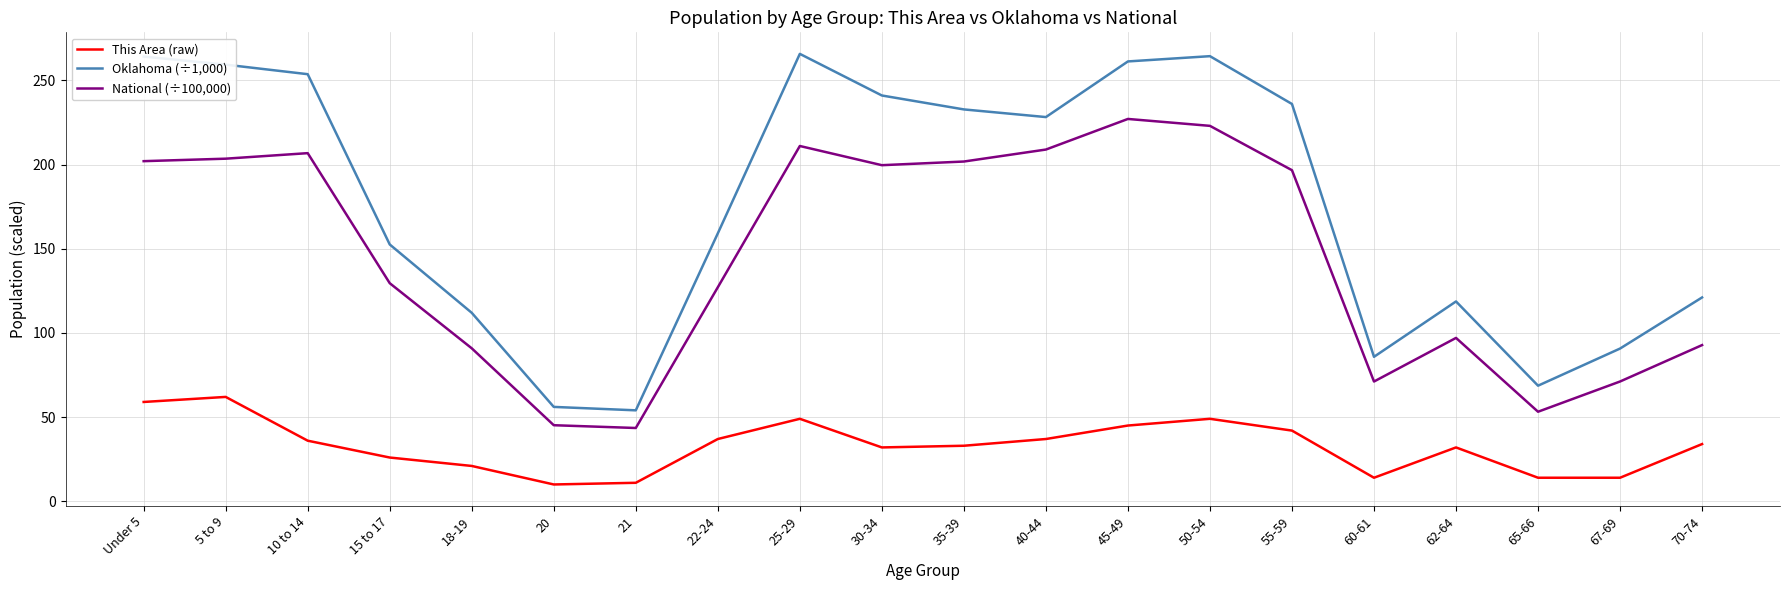

Read the Oklahoma (÷1,000) value at 67-69.

90.7